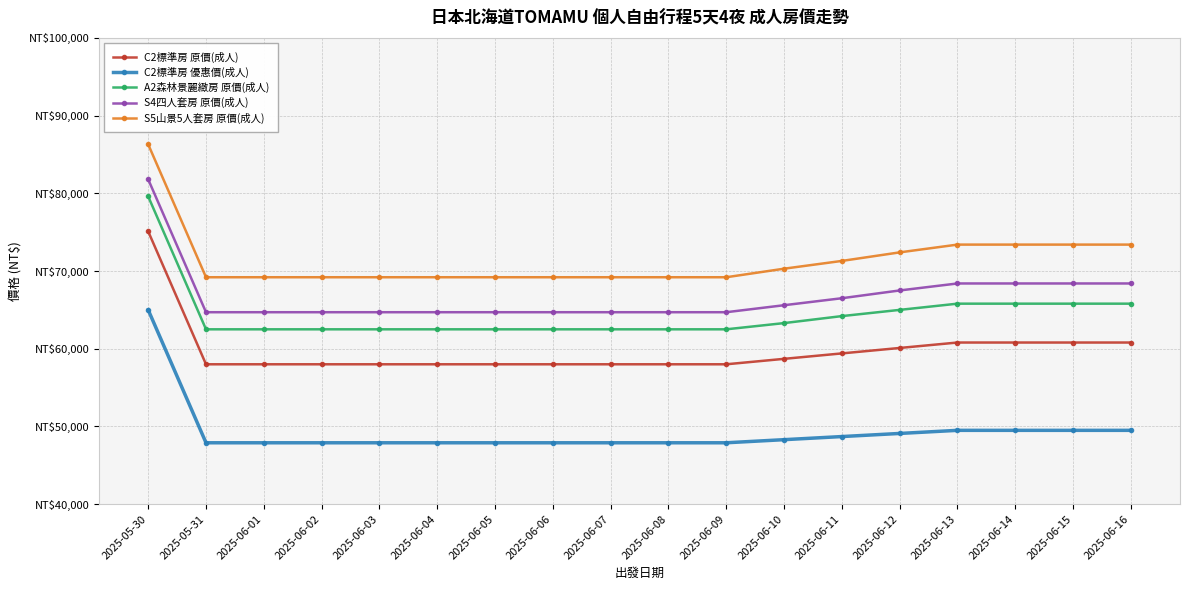

What is the difference between the maximum and minimum values in the S5山景5人套房 原價(成人) series?

17100